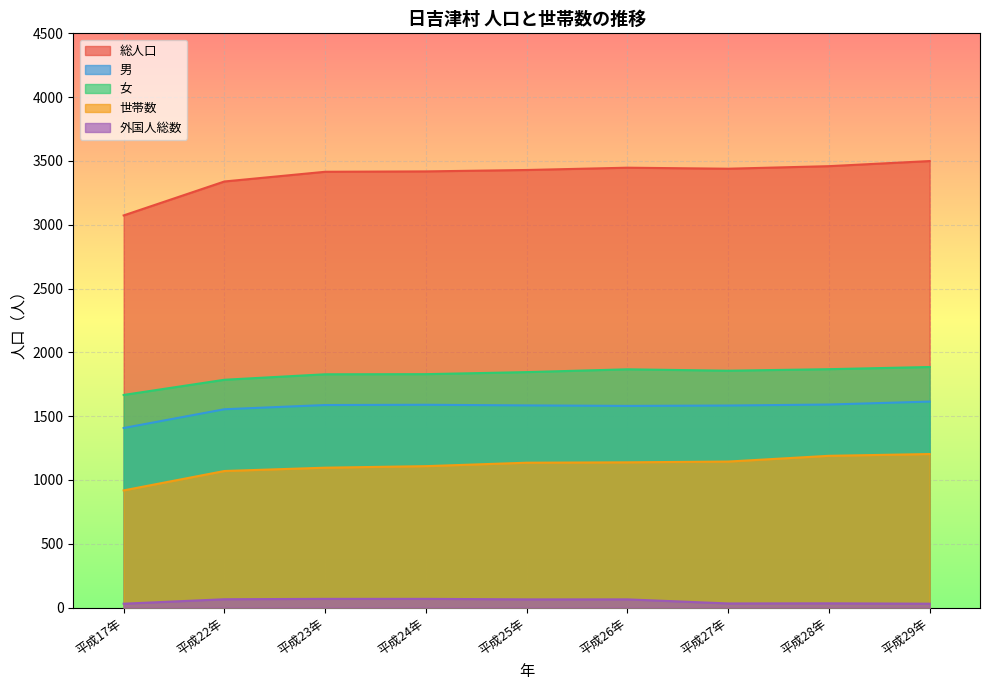

True or false: 世帯数 and 男 cross at least once.

False